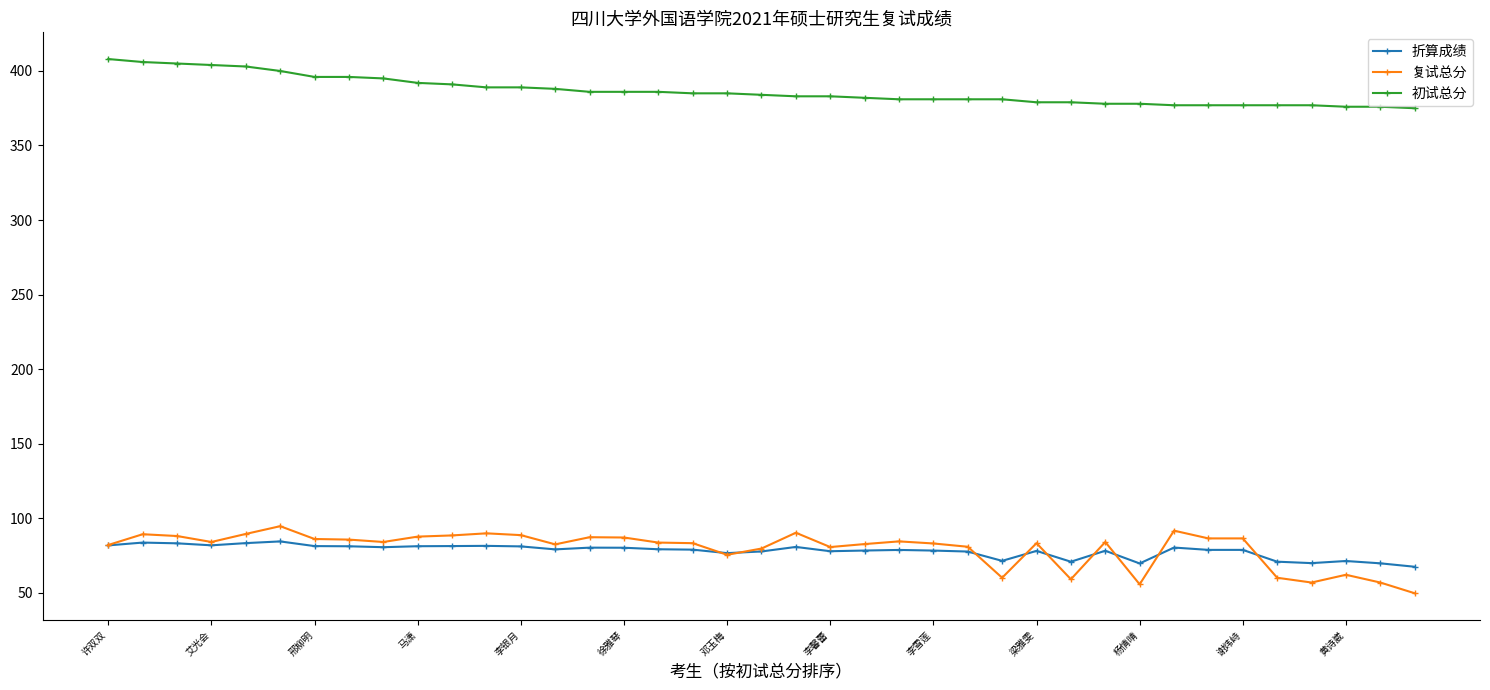

What is the value of the 折算成绩 point at the 10th from the left?

81.2